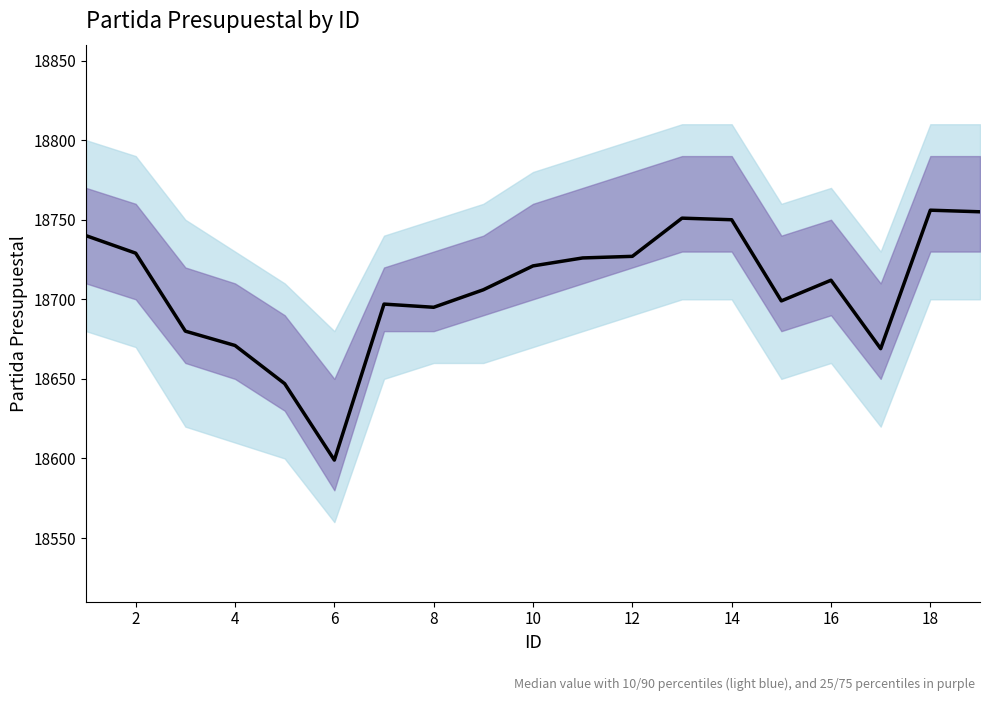

How many values are below 18712?

9